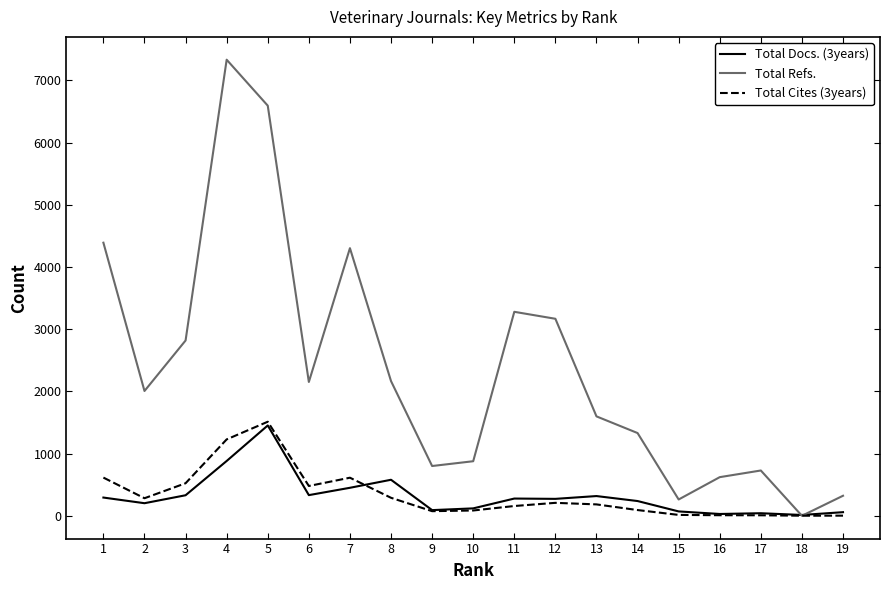

What is the maximum value shown in the chart?

7332